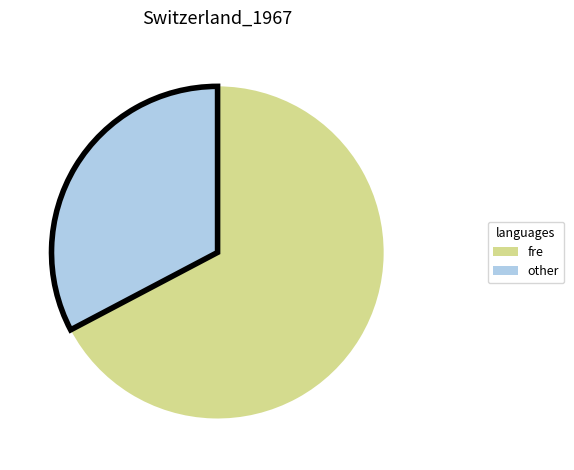

Does any single category account for the majority?

Yes